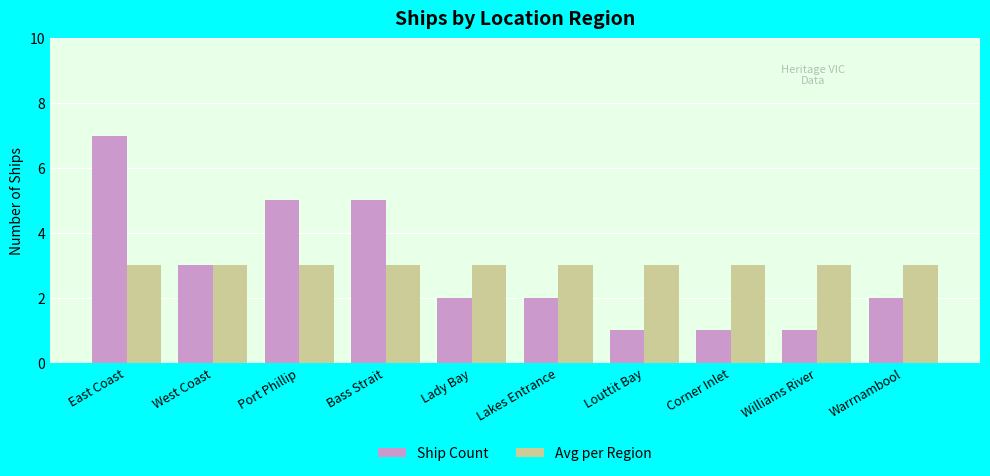

Between Port Phillip and Lakes Entrance, which series saw the biggest shift?

Ship Count